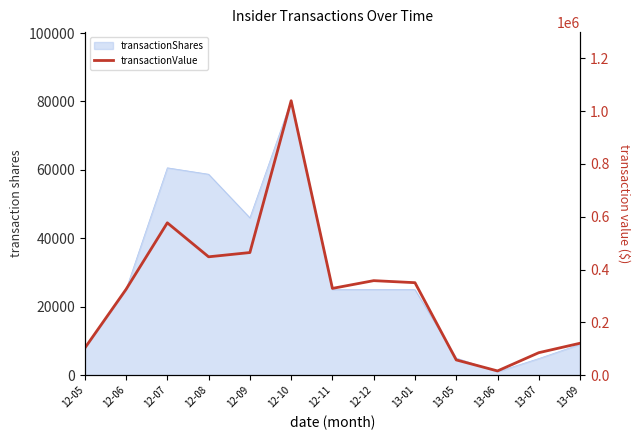

At which label is the value closest to 527615?

12-07